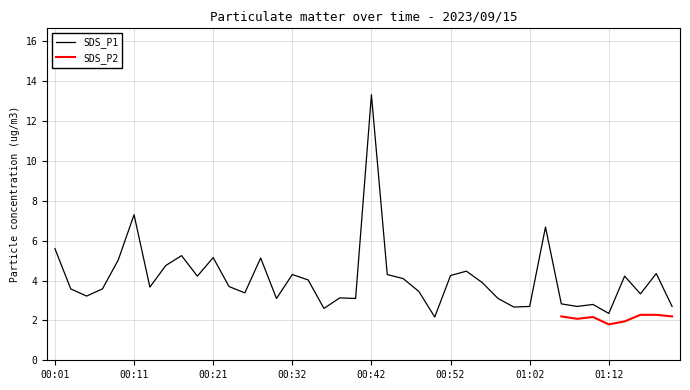

What is the average value?

4.1